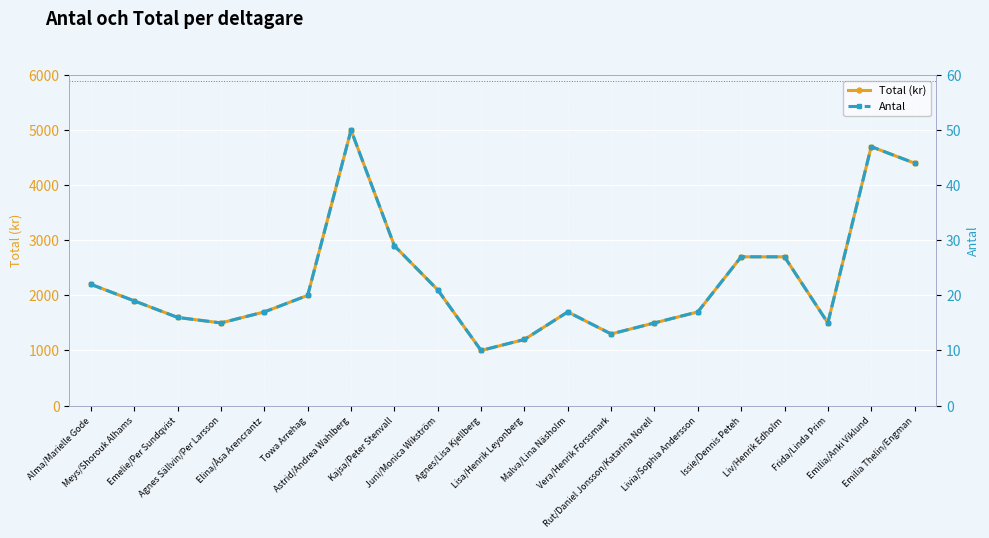

In Total (kr), how many points are higher than both neighbors (excluding endpoints)?

3